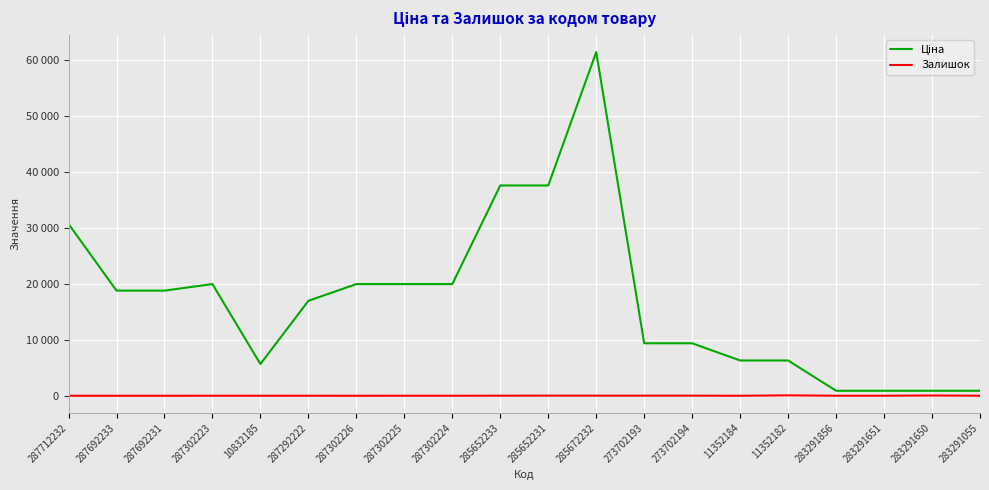

Does the chart display data point markers on the line(s)?

No